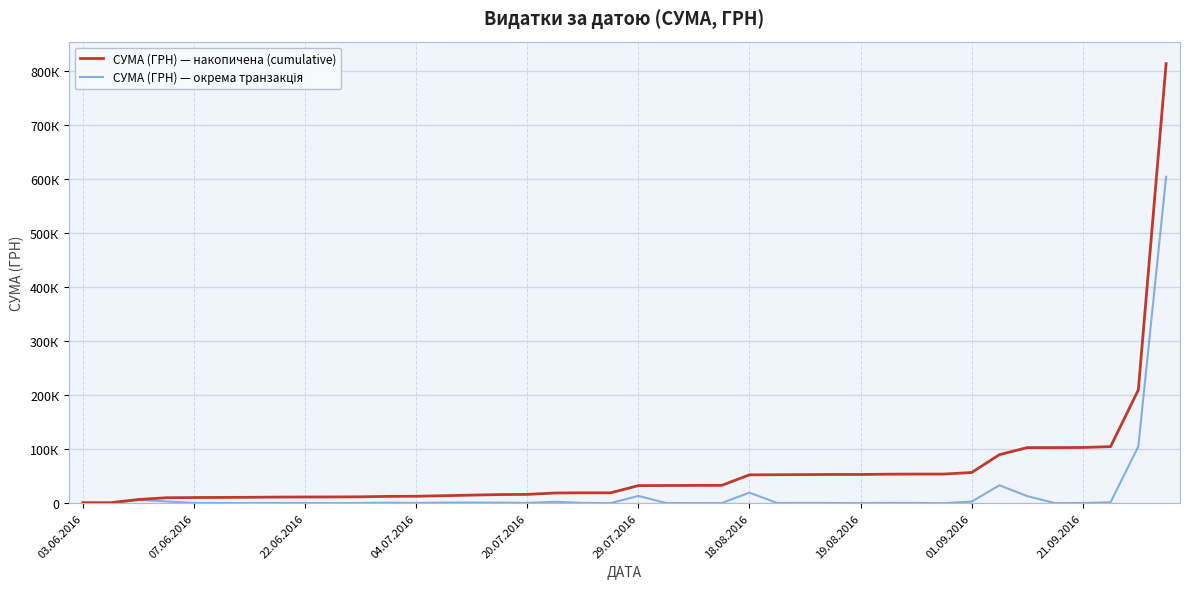

What is the difference between the second highest and second lowest values in the СУМА (ГРН) — накопичена (cumulative) series?

208744.2